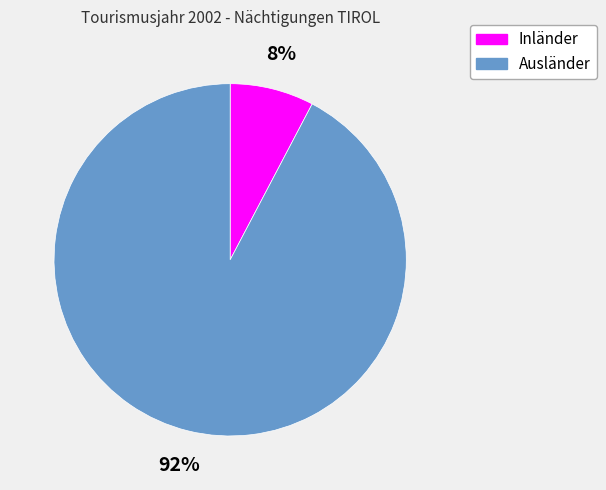

To the nearest percent, what is the combined percentage of Inländer and Ausländer?

100%